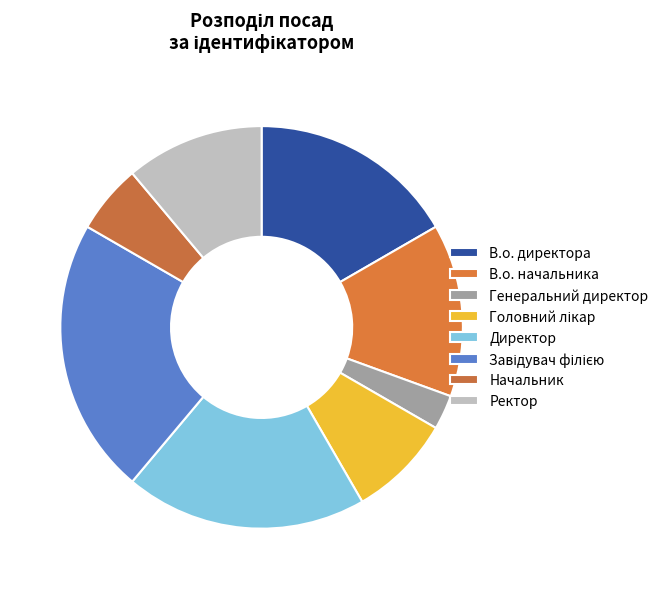

What percentage is the В.о. директора slice, to the nearest percent?

17%